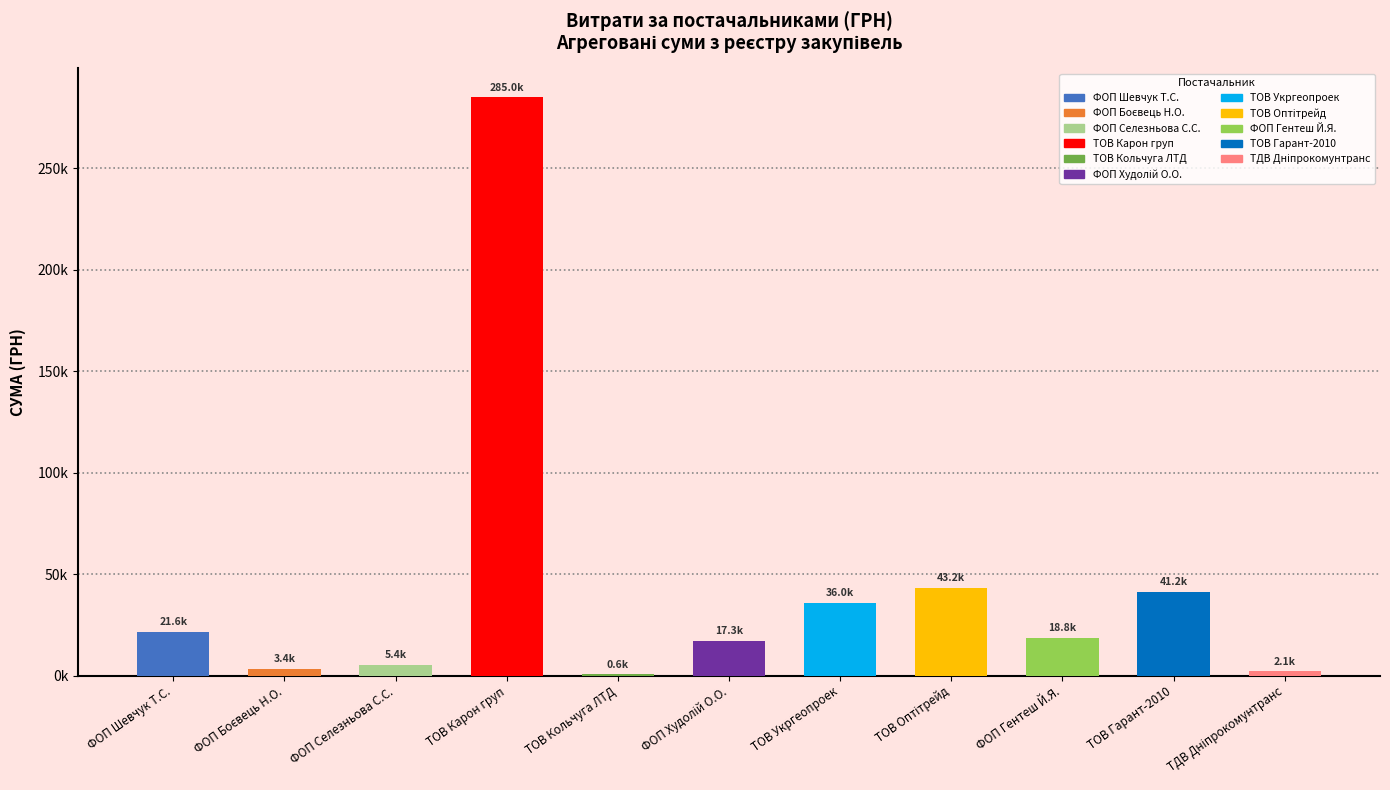

What is the value of the 3rd bar from the left?

5400.0